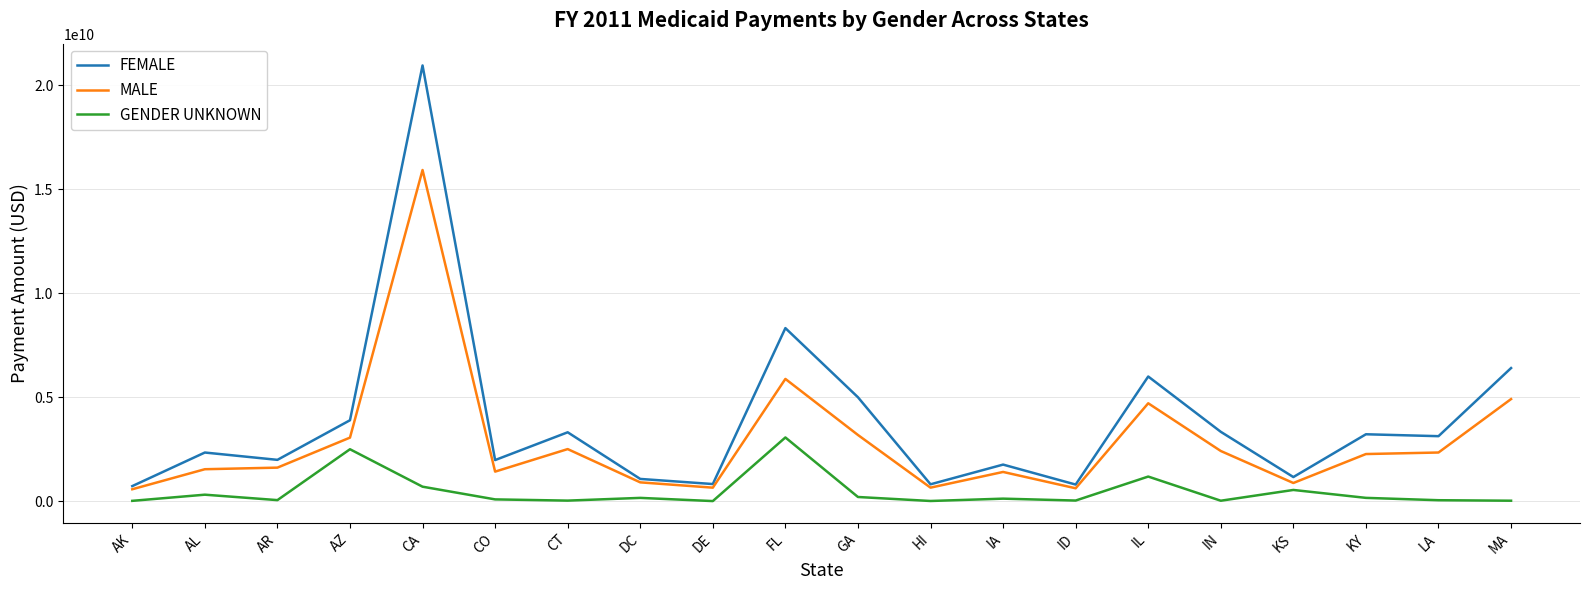

What is the spread (max minus min) of values at IL?

4811027564